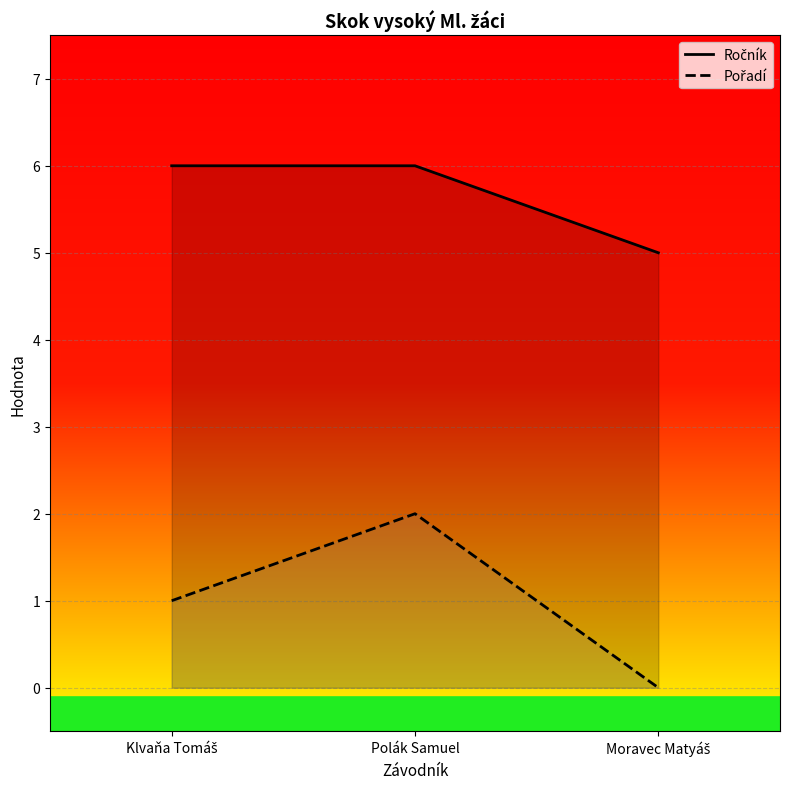

Reading left to right, what are all the values shown in this chart?

Ročník: 6	6	5
Pořadí: 1	2	0